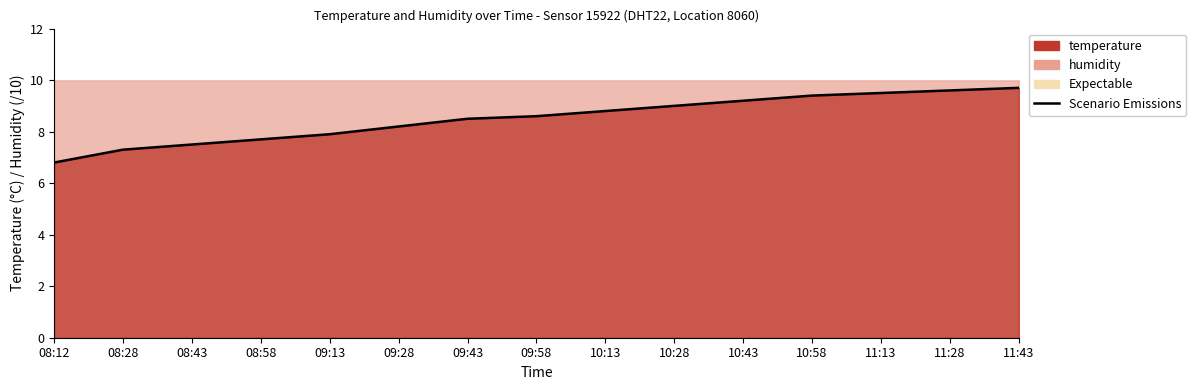

What is the label of the 12th point from the right?

08:58